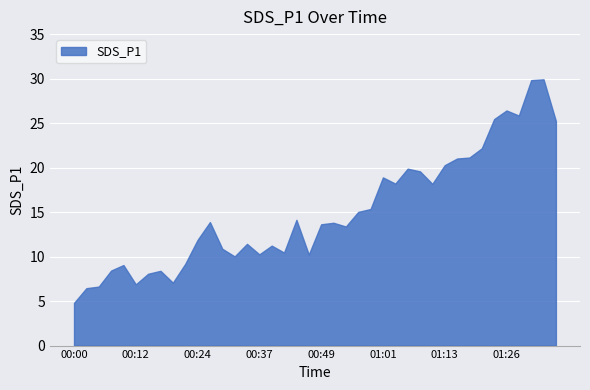

What is the smallest value displayed?

4.8